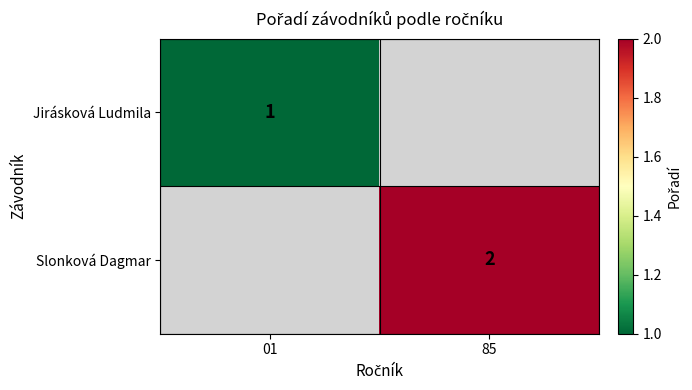

At how many categories does at least one series exceed 1?

1